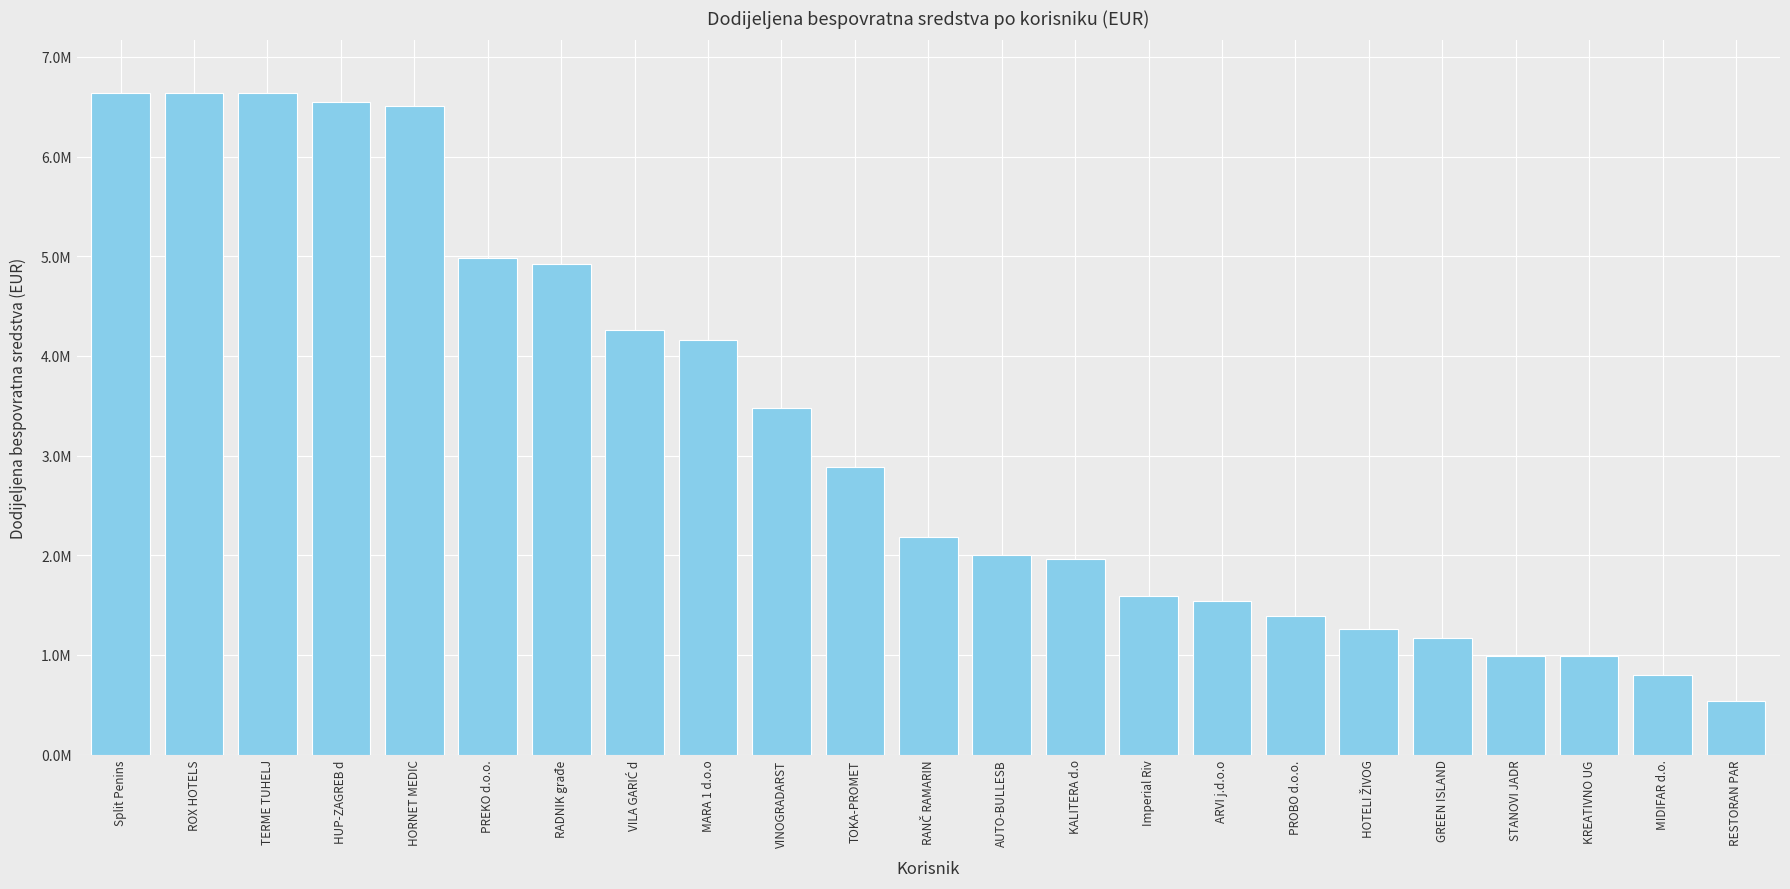

Does the chart contain any negative values?

No